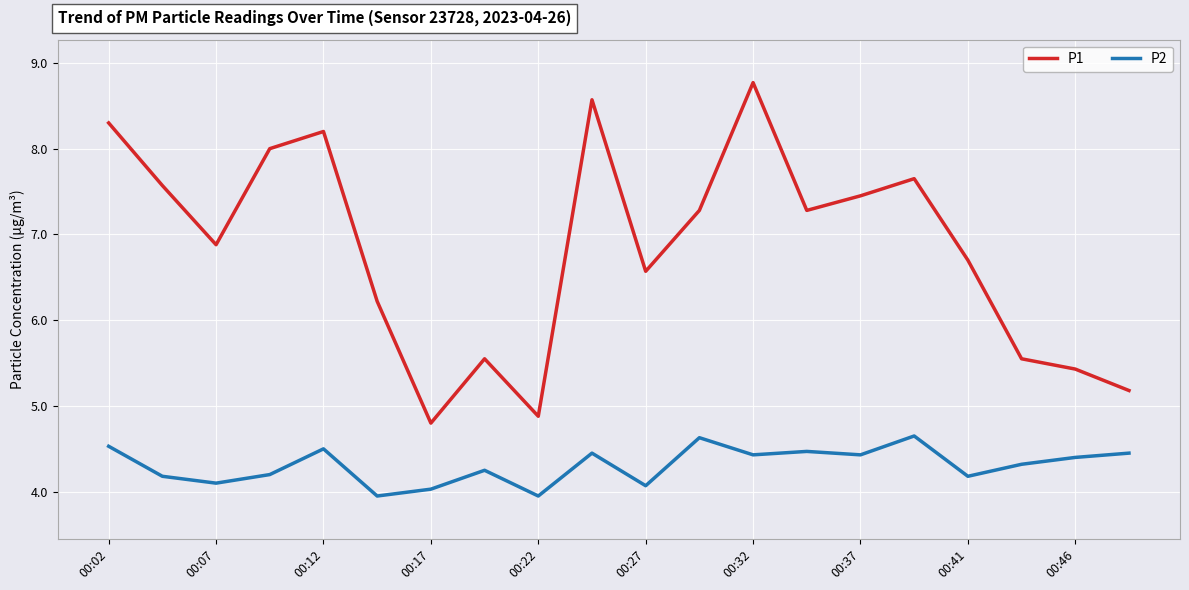

List the series in order of their overall mean, highest first.

P1, P2